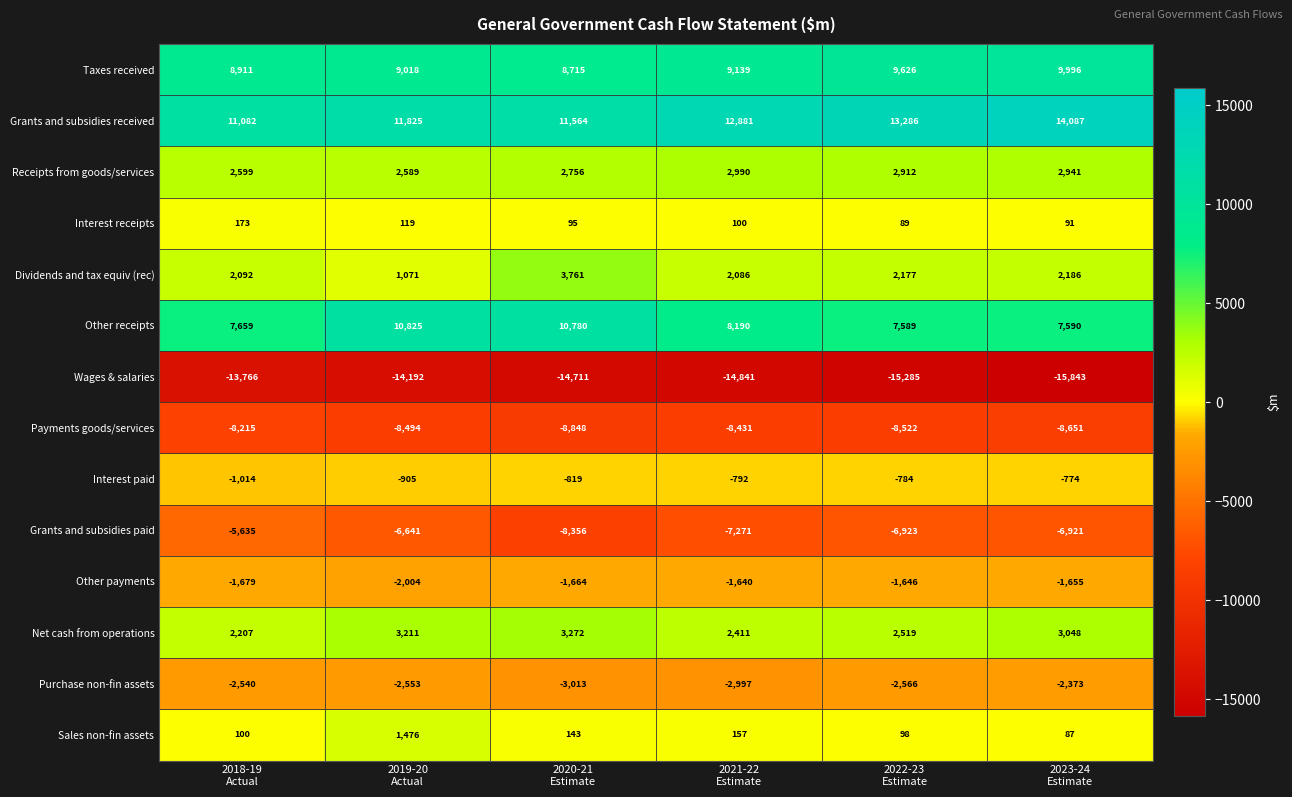

Which series has the widest spread of values?

Other receipts